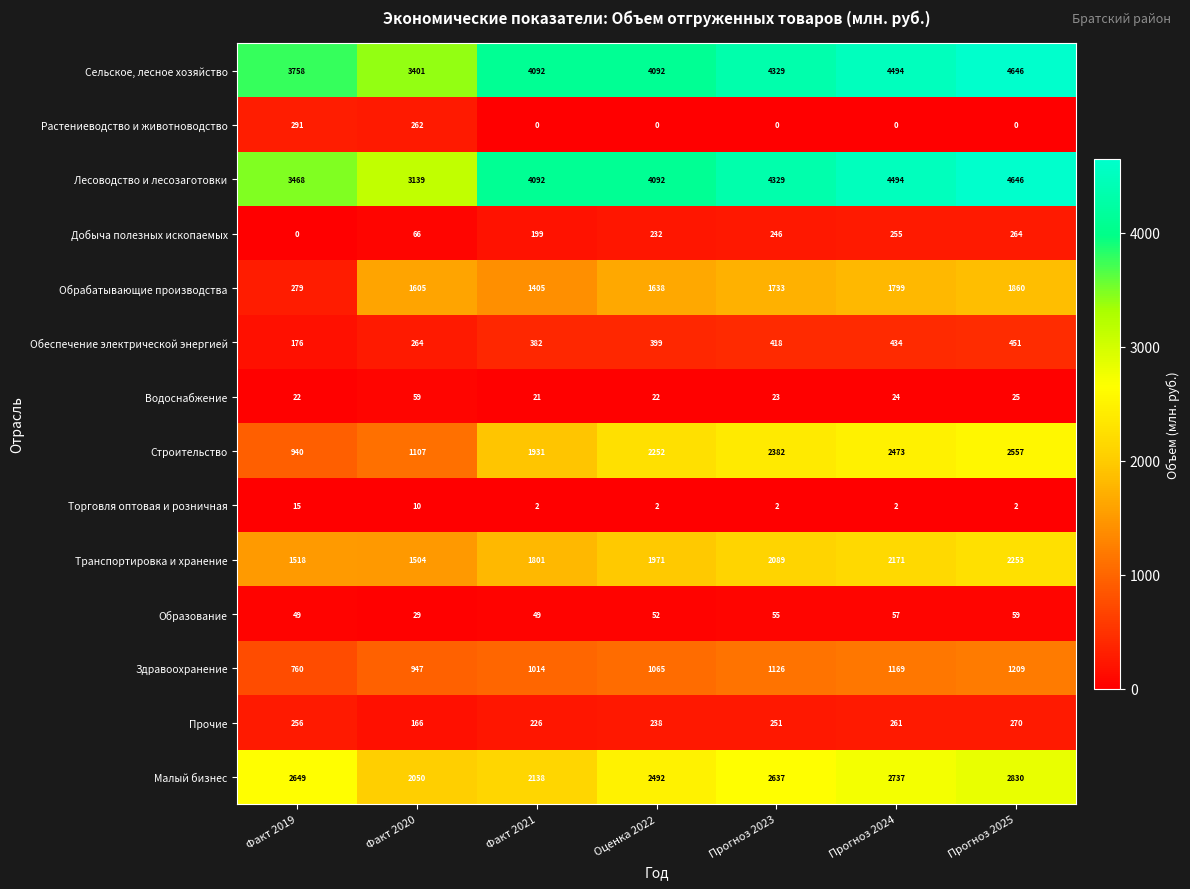

Rank the categories by Малый бизнес value from lowest to highest.

Факт 2020, Факт 2021, Оценка 2022, Прогноз 2023, Факт 2019, Прогноз 2024, Прогноз 2025